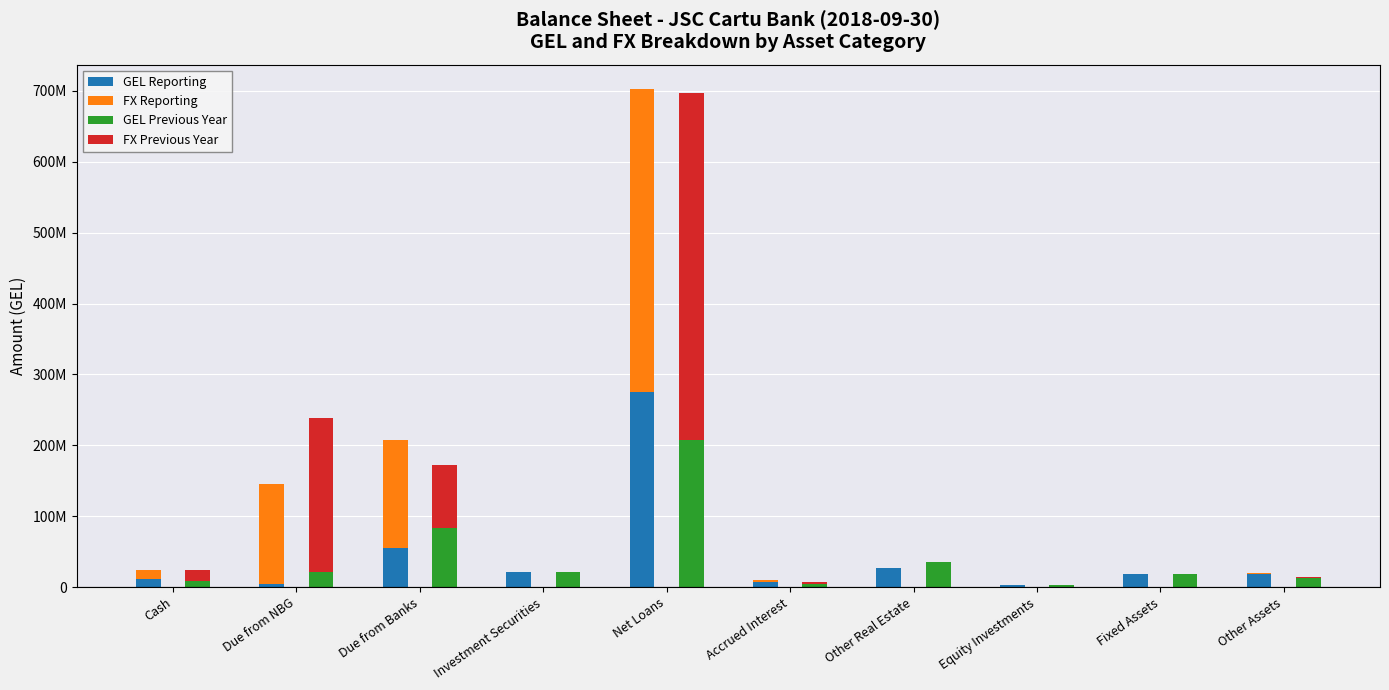

Count the number of categories in the chart.

10